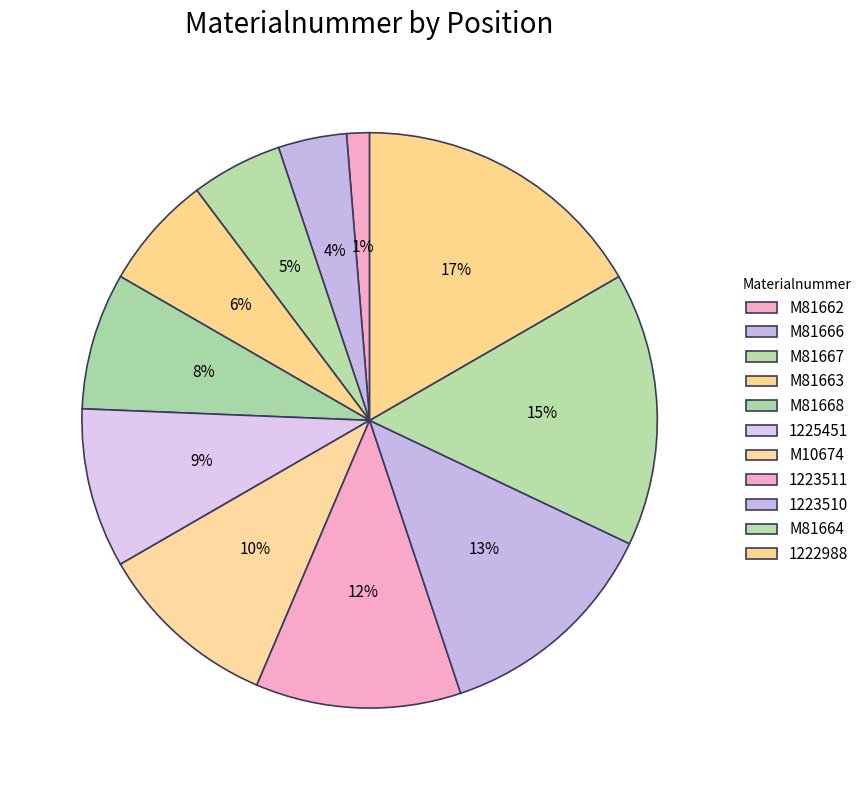

Approximately how many times larger is the value at 1225451 compared to M81662?

7.0